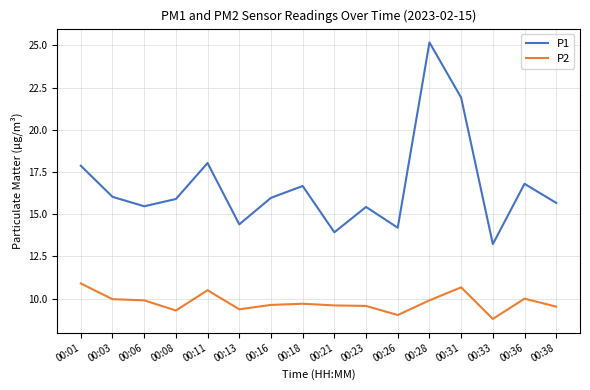

At which label does P2 first exceed 9?

00:01